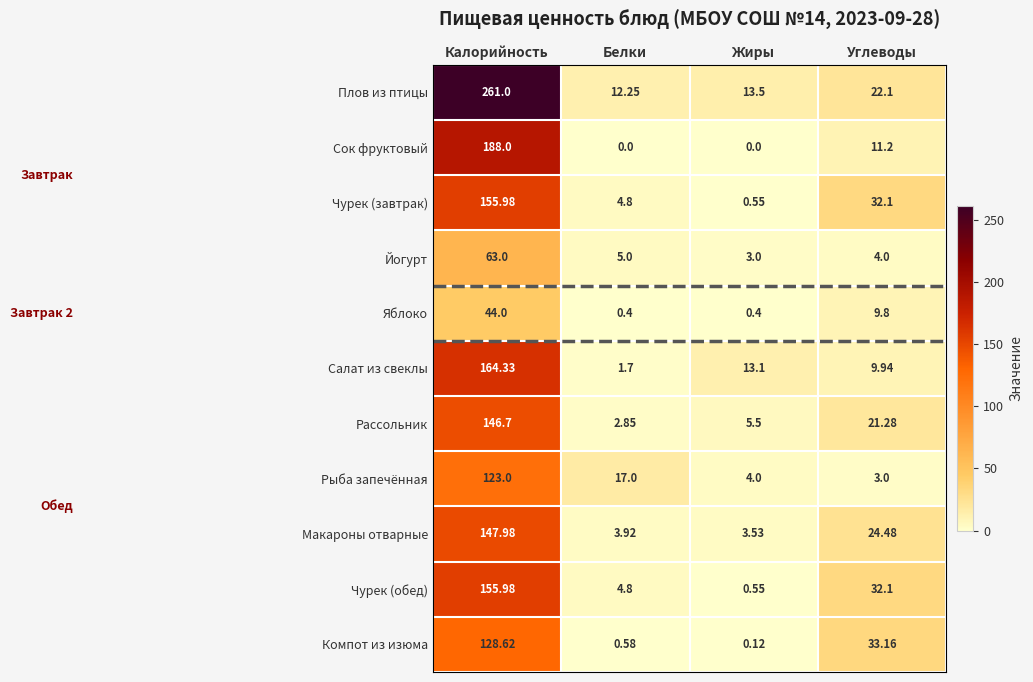

Which category has the highest value across all series?

Калорийность